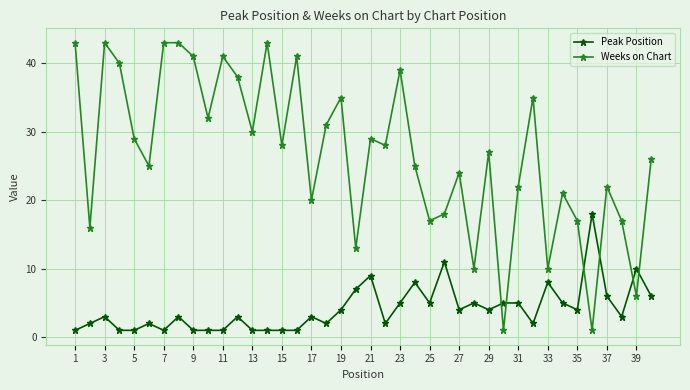

Rank the series by their maximum value, from lowest to highest.

Peak Position, Weeks on Chart